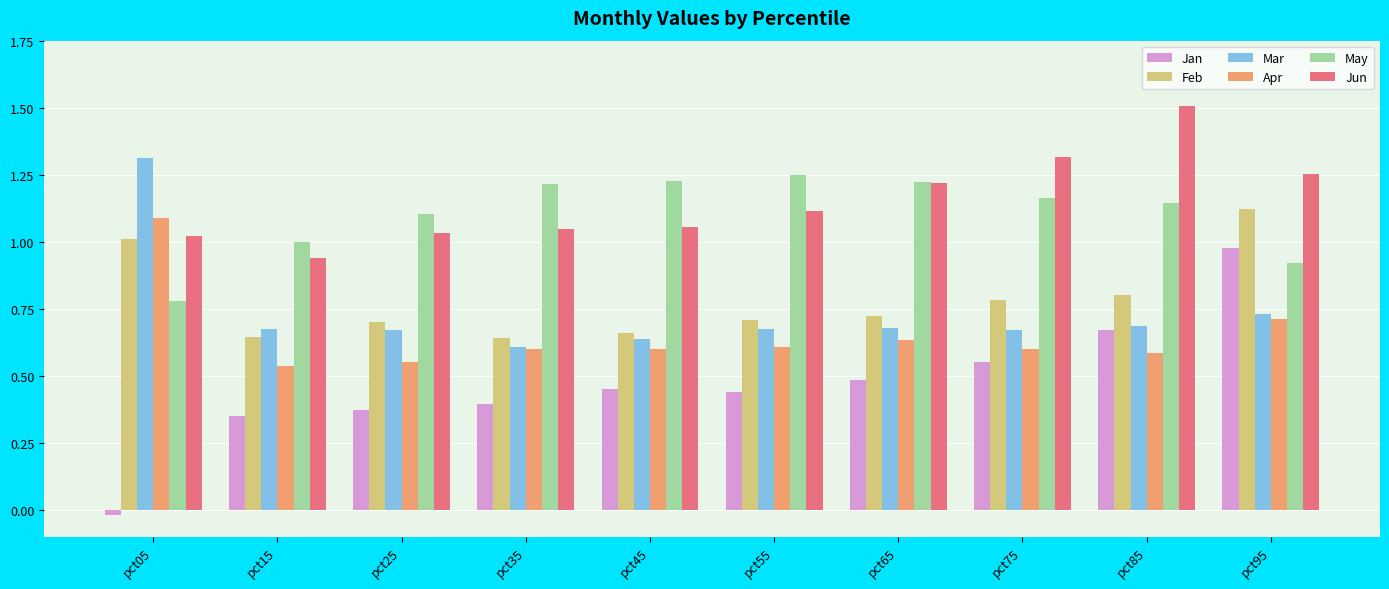

What is the total value across all series at pct95?

5.7